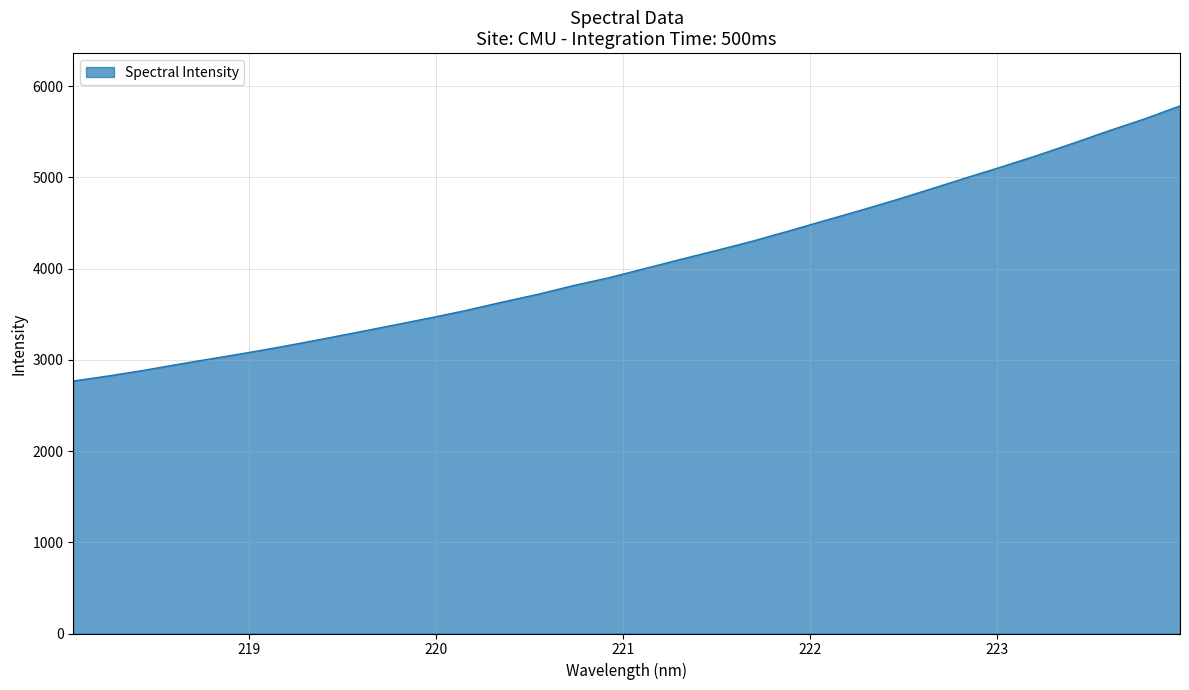

What is the minimum value shown in the chart?

2767.8